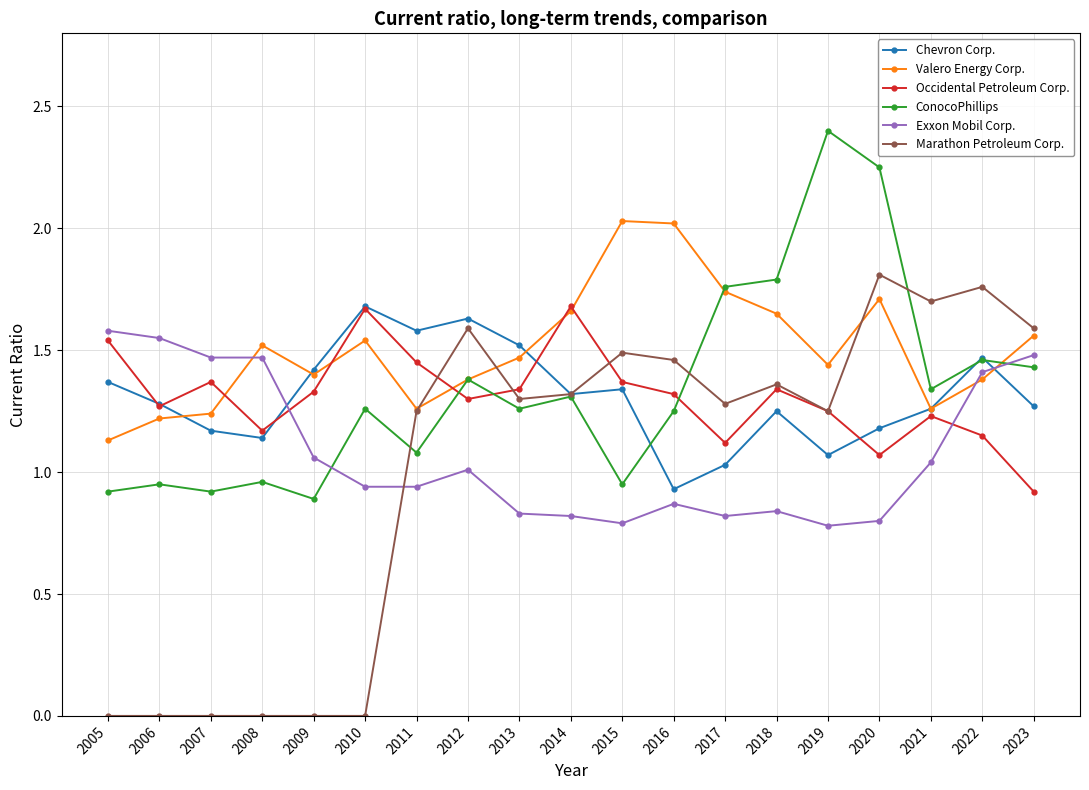

Which category has the highest value across all series?

2019